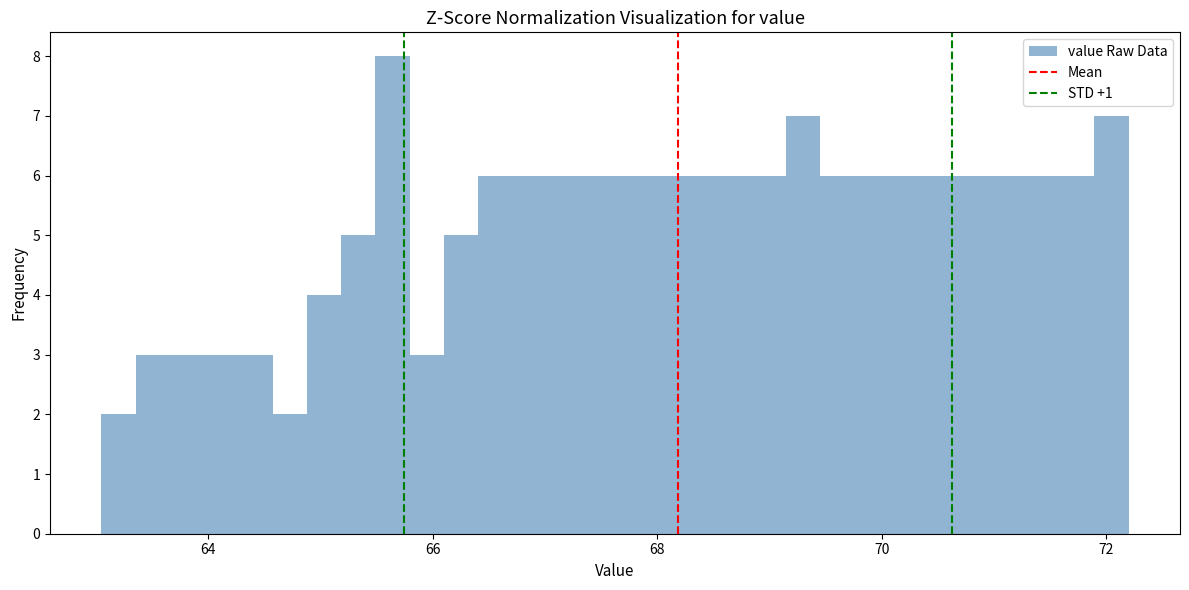

Read against the x-axis, roughly where is the centre of the tallest bar?

65.6